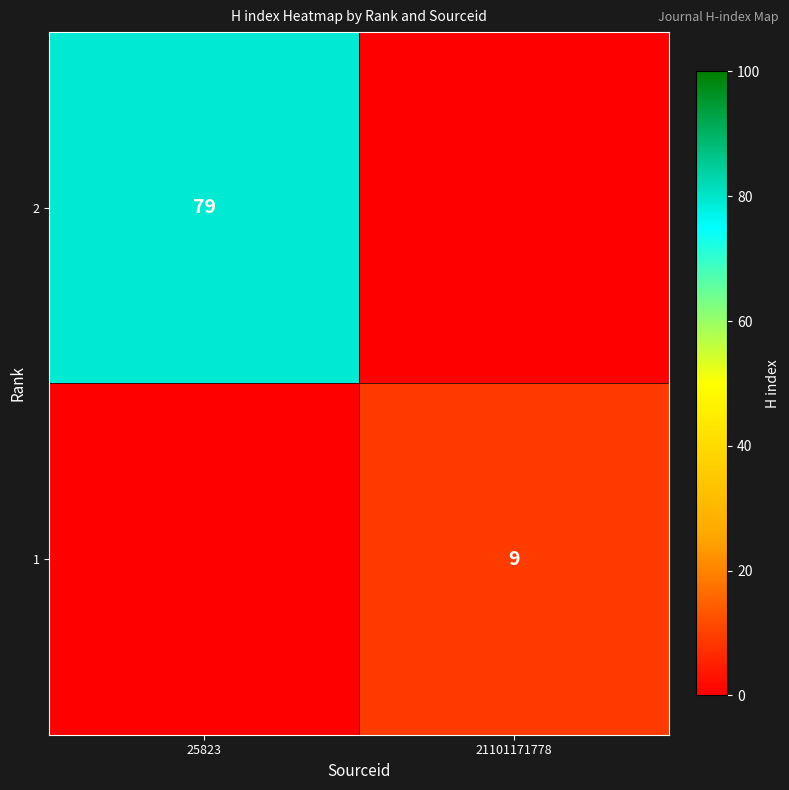

Is the value of 2 at 25823 greater than the value of 1 at 21101171778?

Yes